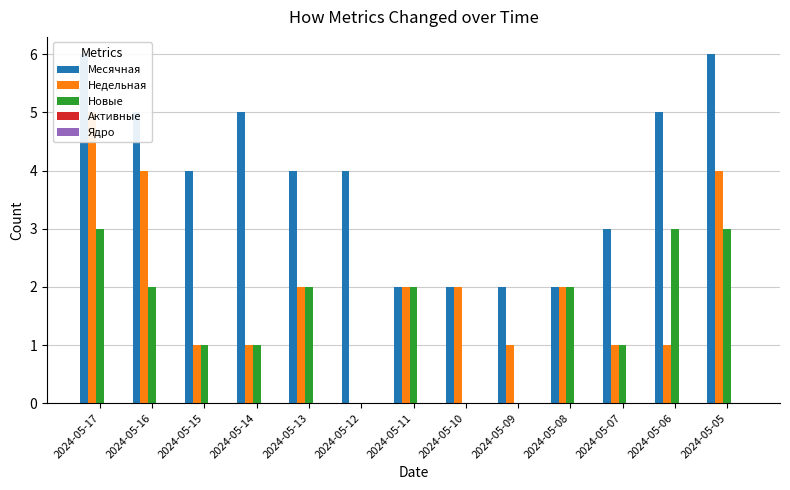

Where is Активные nearest to the value 0?

2024-05-17